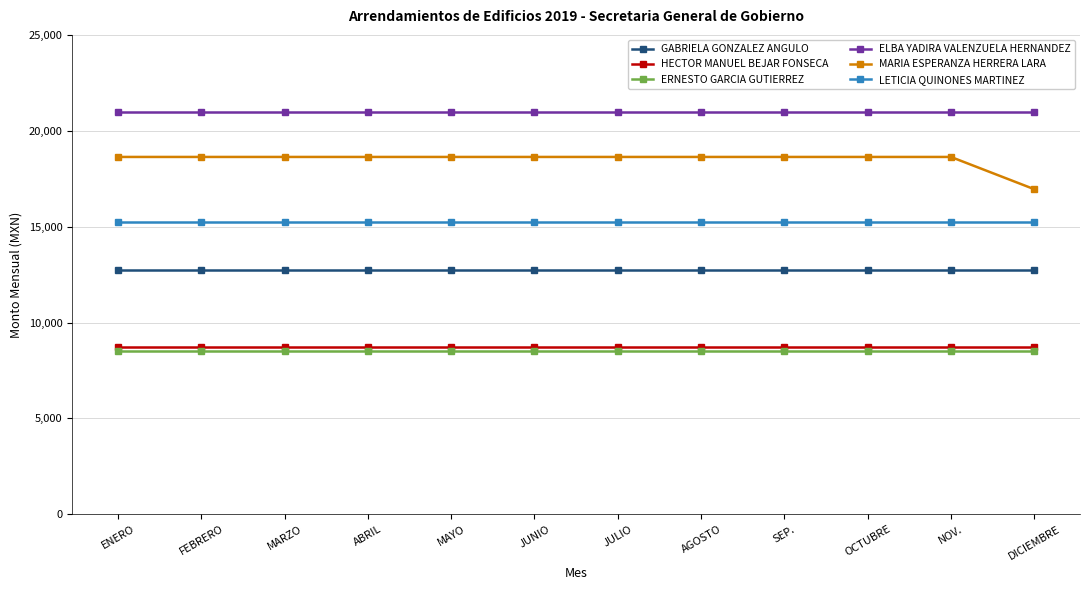

Which series has the largest range (max minus min)?

MARIA ESPERANZA HERRERA LARA